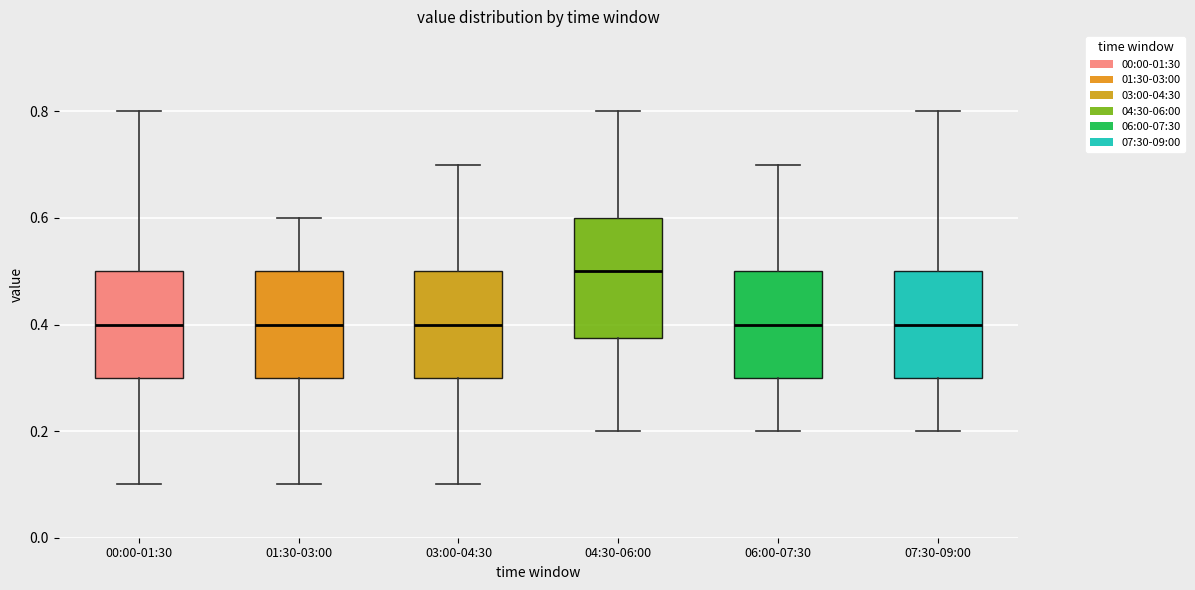

Reading left to right, transcribe this box plot: for each box, give where its median line is, the range the box spans, and where its two whiskers end, as read against the y-axis. The values are not printed on the chart, so give them approximately, as read against the axis.

00:00-01:30: median 0.40, box 0.30 to 0.50, whiskers 0.10 to 0.80
01:30-03:00: median 0.40, box 0.30 to 0.50, whiskers 0.10 to 0.60
03:00-04:30: median 0.40, box 0.30 to 0.50, whiskers 0.10 to 0.70
04:30-06:00: median 0.50, box 0.38 to 0.60, whiskers 0.20 to 0.80
06:00-07:30: median 0.40, box 0.30 to 0.50, whiskers 0.20 to 0.70
07:30-09:00: median 0.40, box 0.30 to 0.50, whiskers 0.20 to 0.80